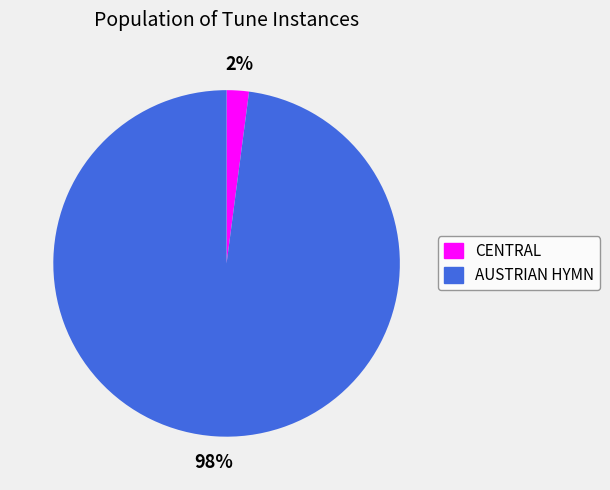

What percentage is the AUSTRIAN HYMN slice, to the nearest percent?

98%